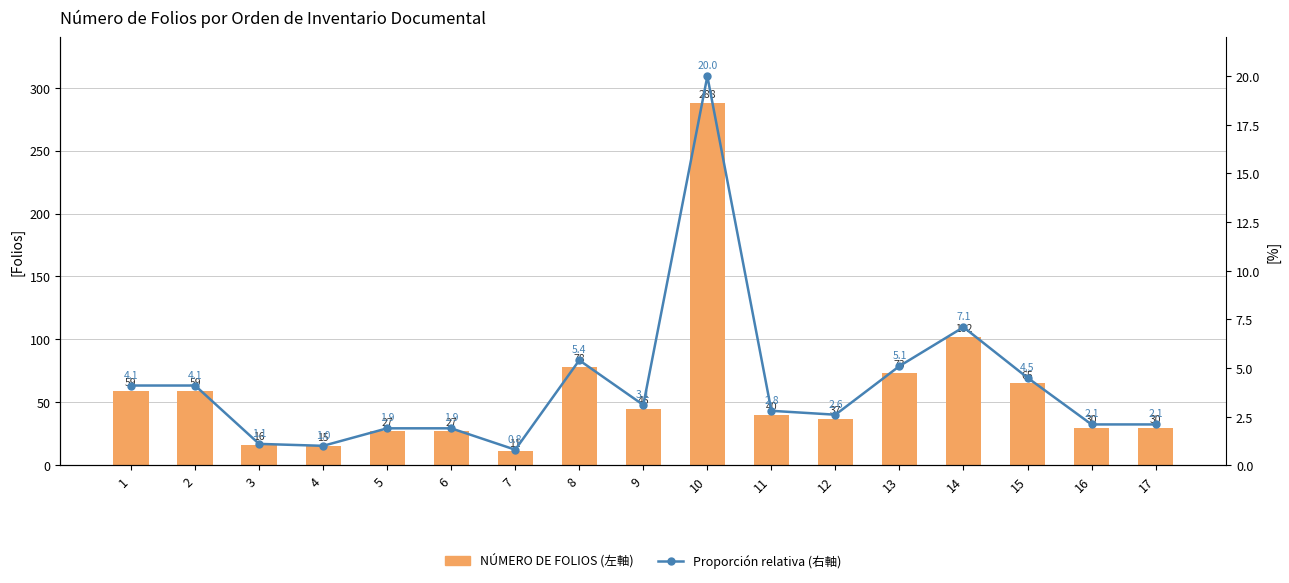

List the series in order of their overall mean, highest first.

NÚMERO DE FOLIOS (左軸), Proporción relativa (右軸)